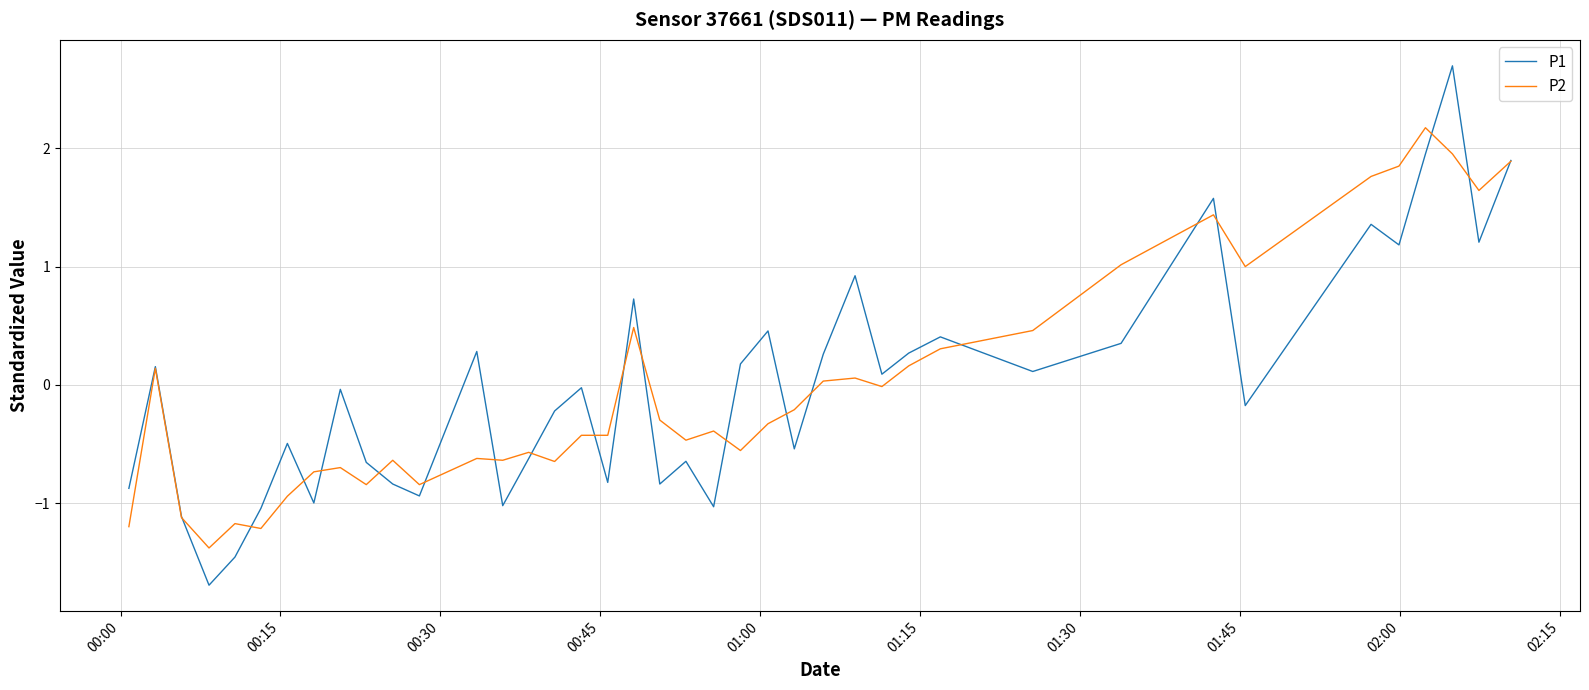

How many values in P1 are below zero?

21